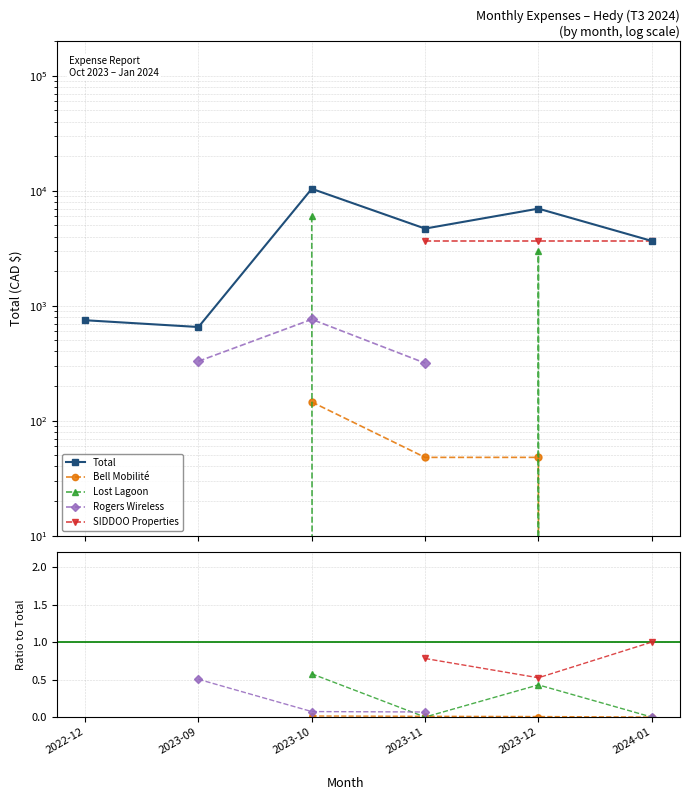

True or false: Total has more than 2 interior local peaks.

False